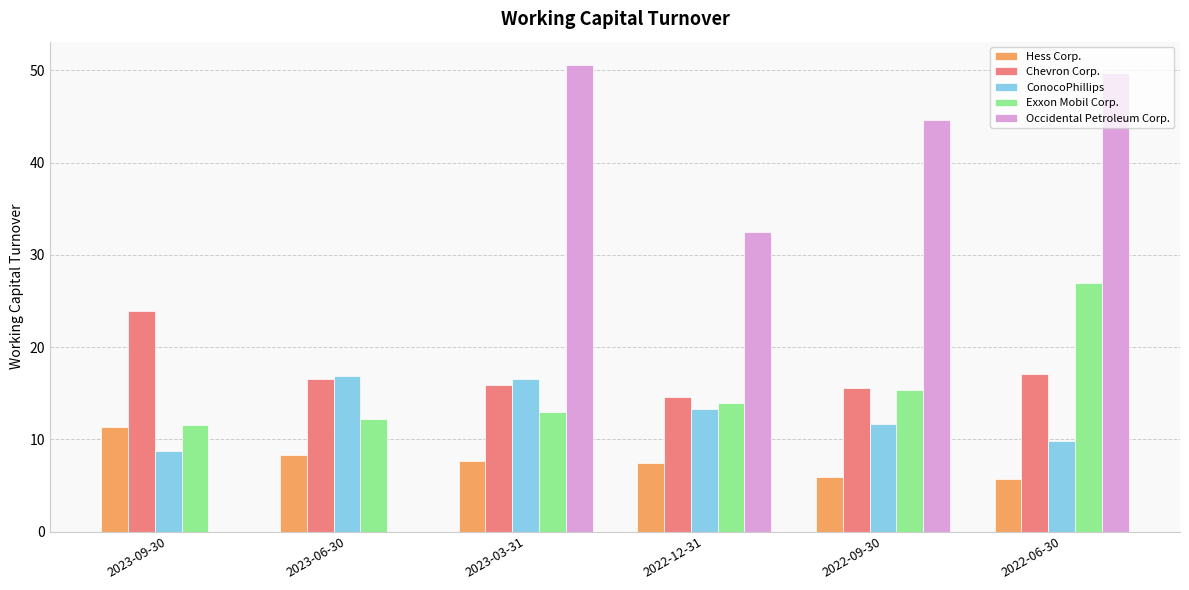

True or false: ConocoPhillips has a value of 16.6 at 2023-03-31.

True